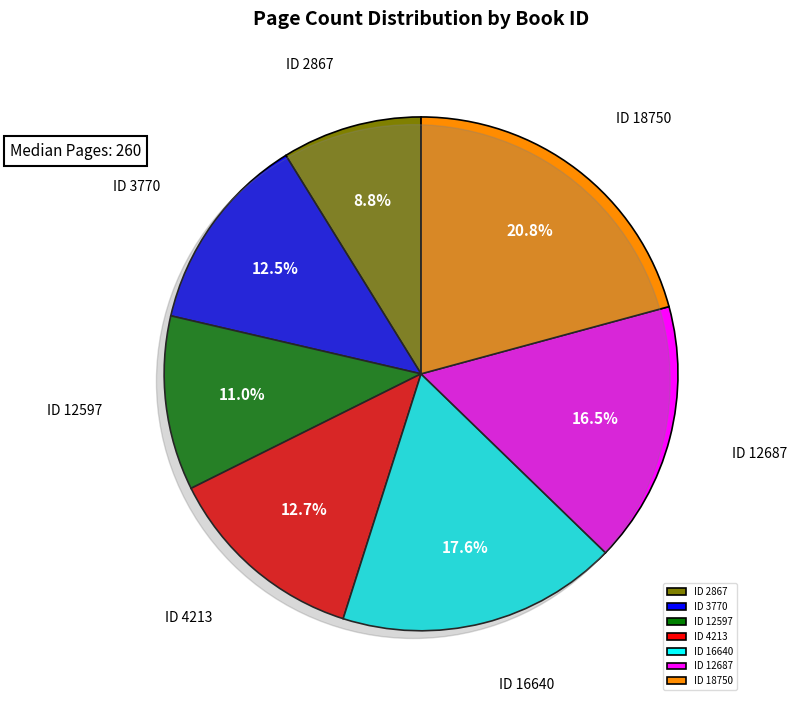

Is it true that 4213 is 1% of the pie?

False